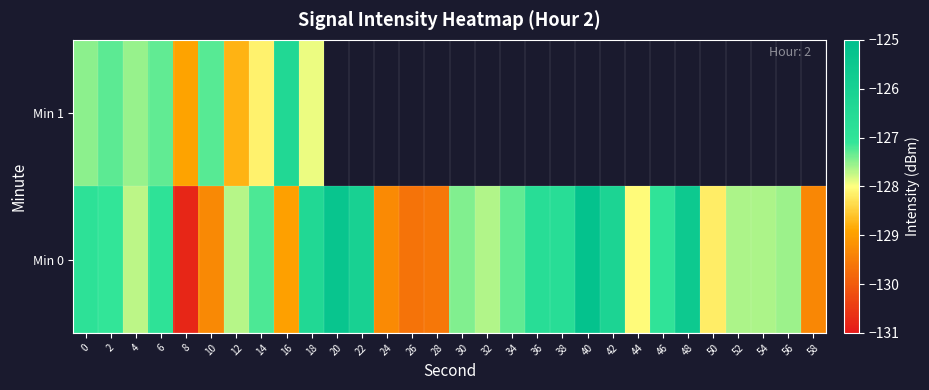

The value of Min 0 at 44 is -79.4. True or false?

False